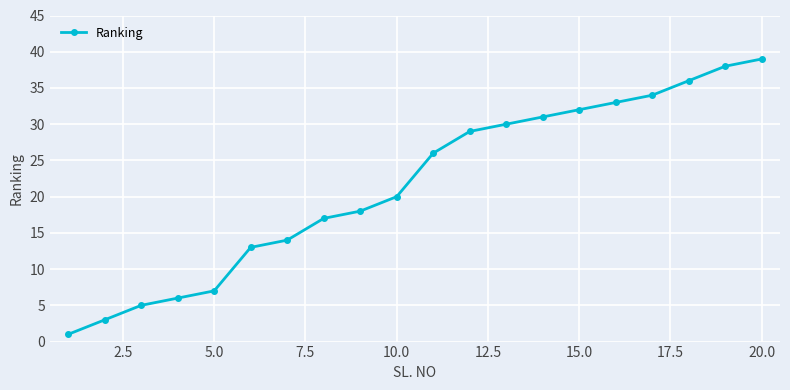

What is the average value?

22